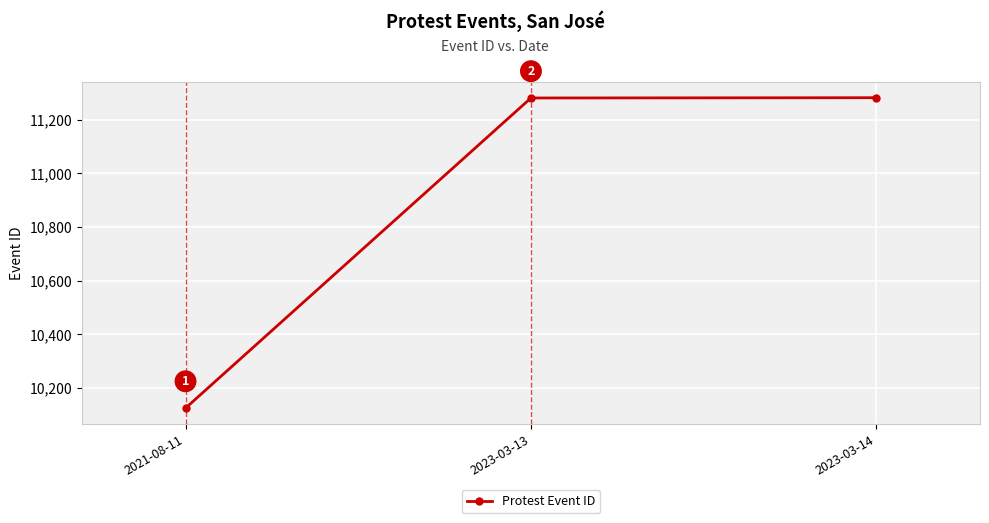

What is the change in value from 2021-08-11 to 2023-03-14?

+1157